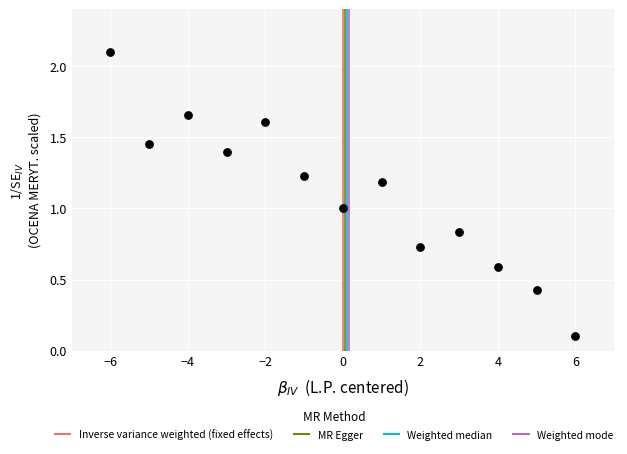

What is the range of X values (max minus min)?

12.0